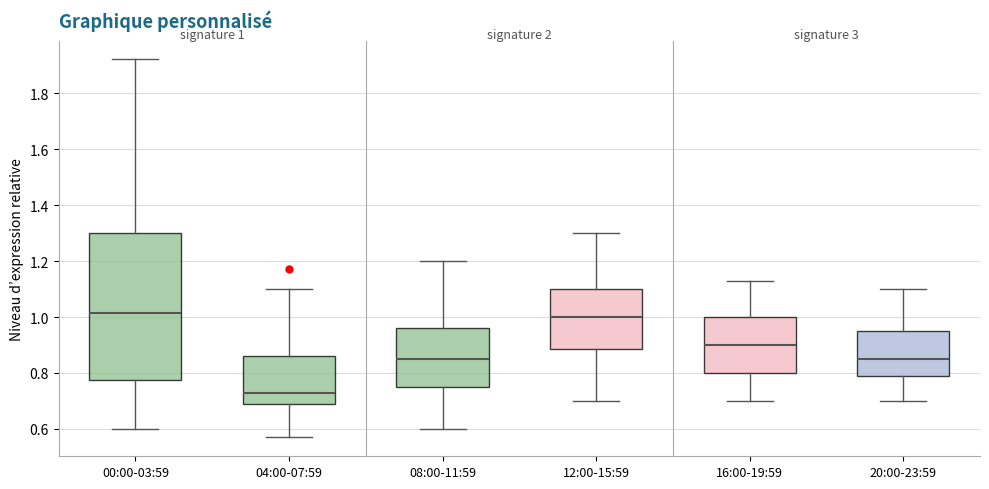

Comparing the boxes themselves (not the whiskers), which one is the tallest?

00:00-03:59